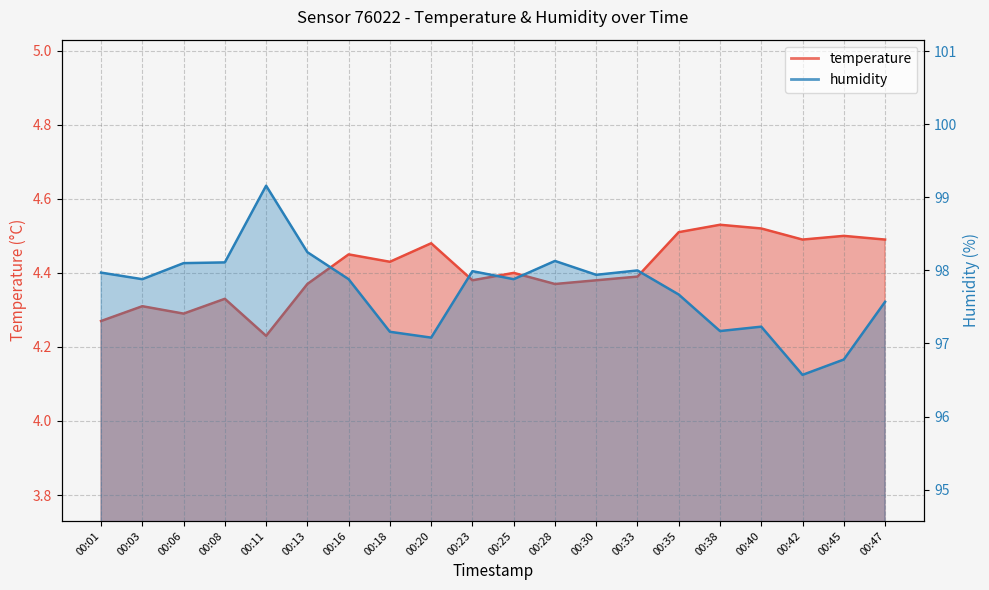

True or false: temperature has a value of 4.5 at 00:38.

True